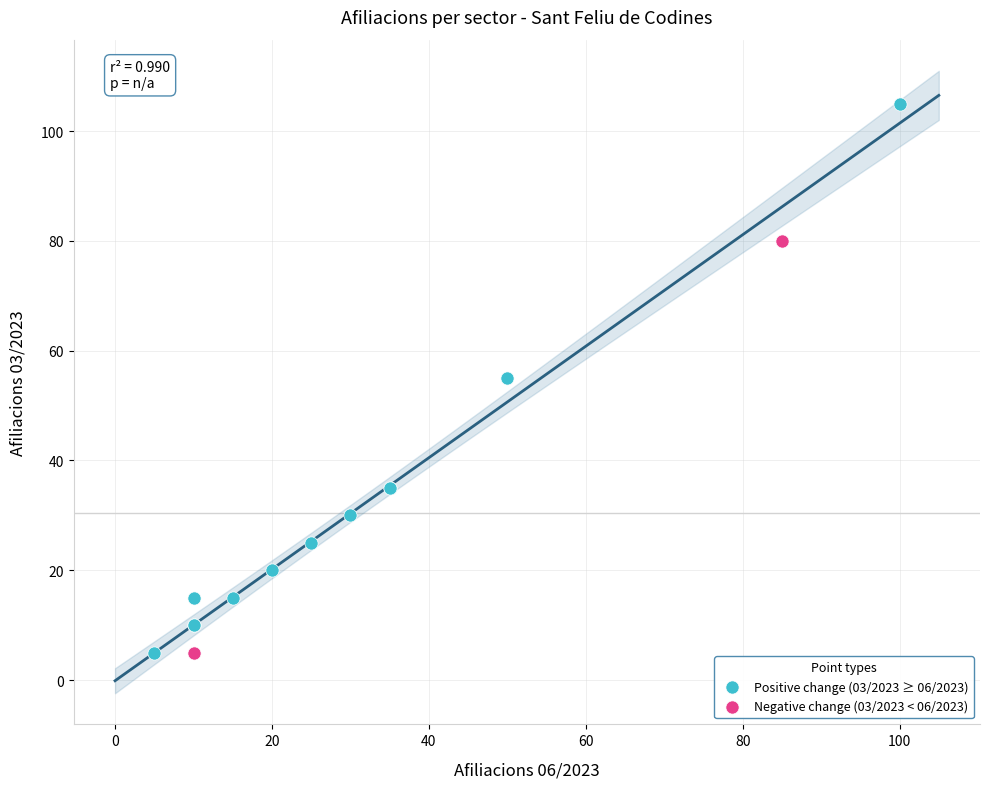

Which series reaches the maximum Y coordinate?

Positive change (03/2023 ≥ 06/2023)